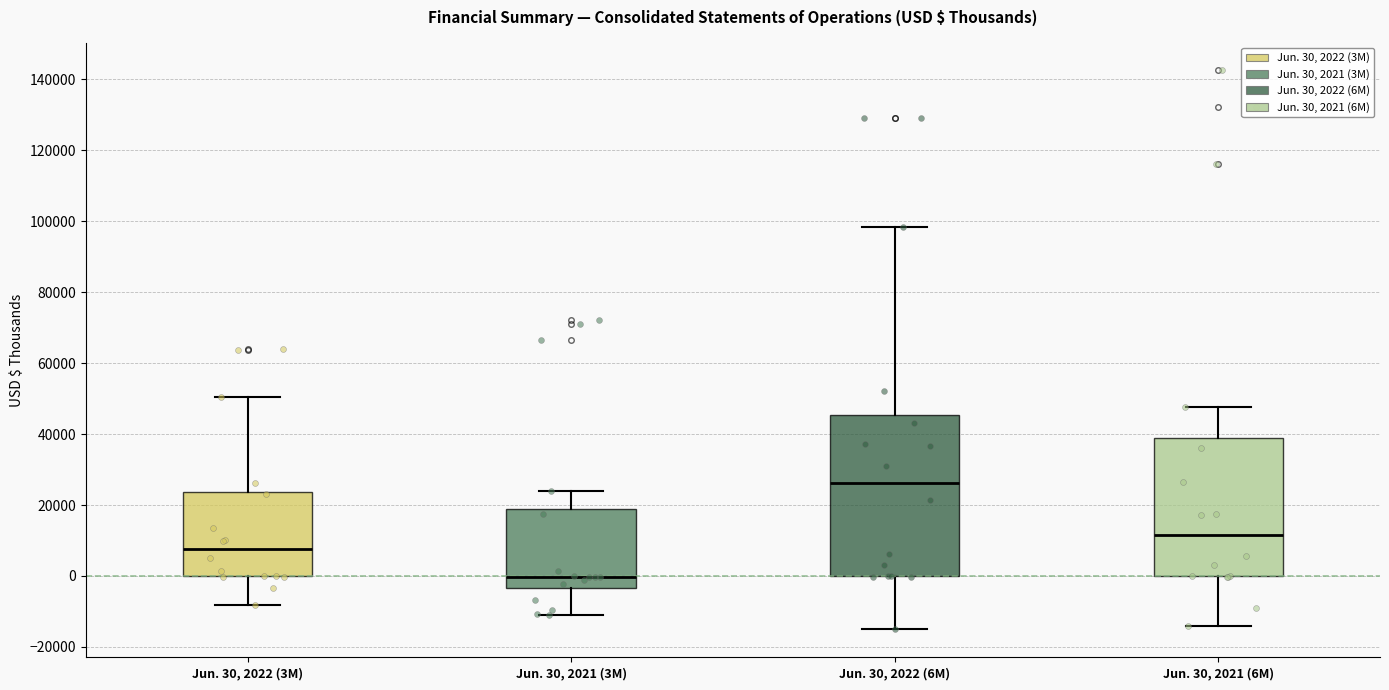

Which box has the highest median line?

Jun. 30, 2022 (6M)